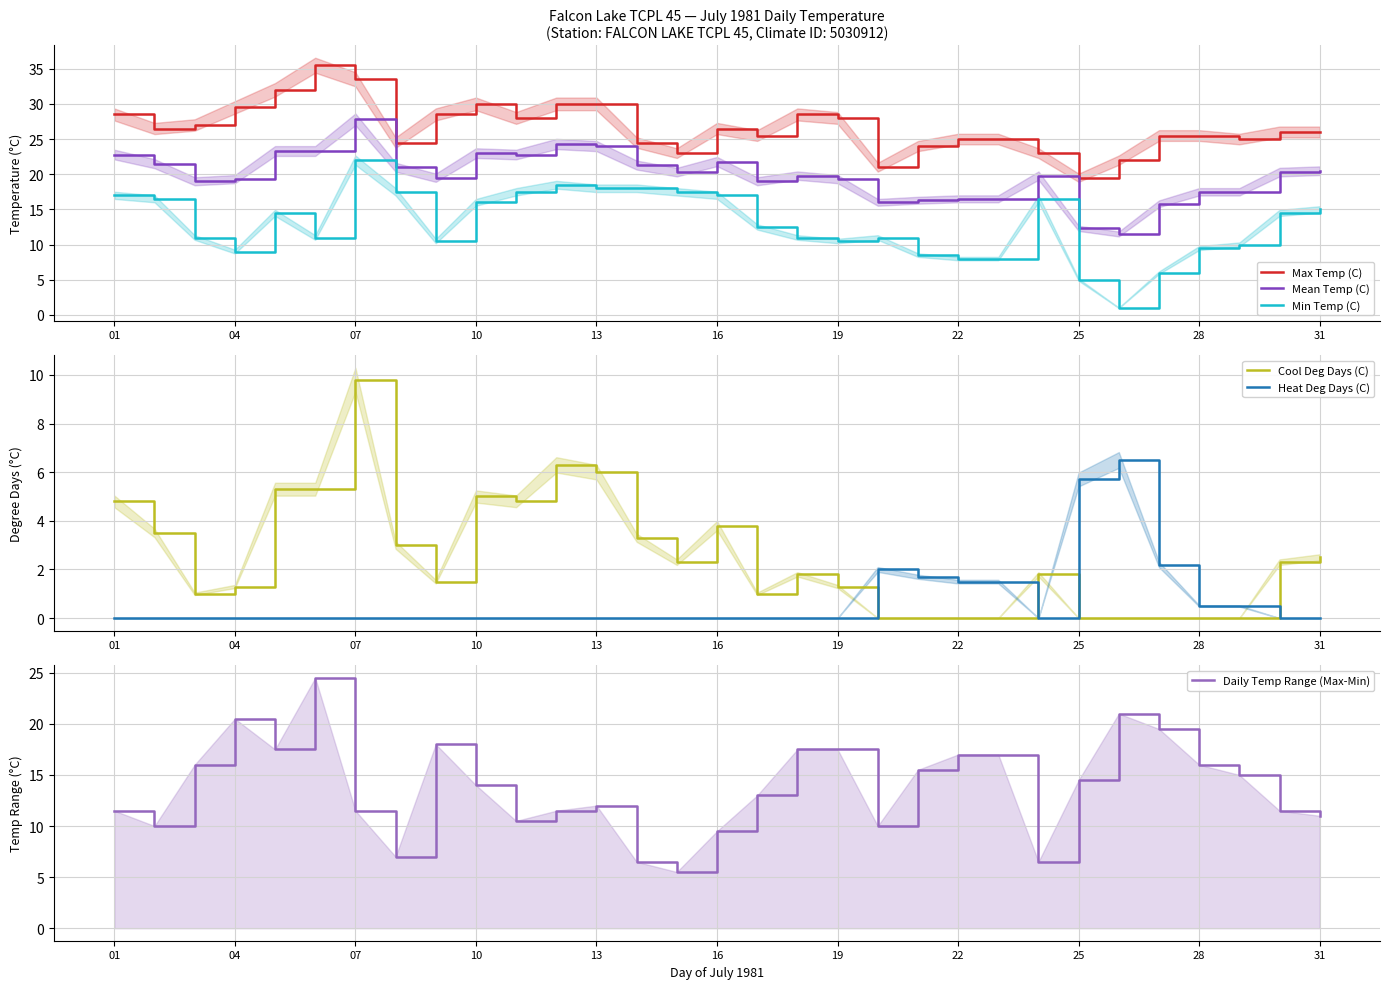

What value does the Mean Temp (C) series have at 07?

27.8